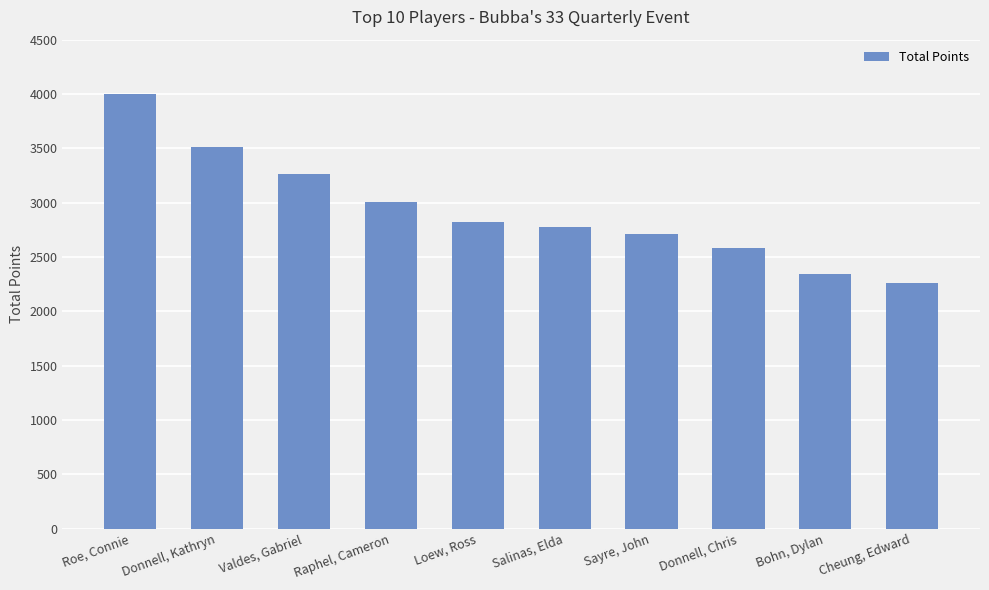

What is the label of the 4th bar from the left?

Raphel, Cameron